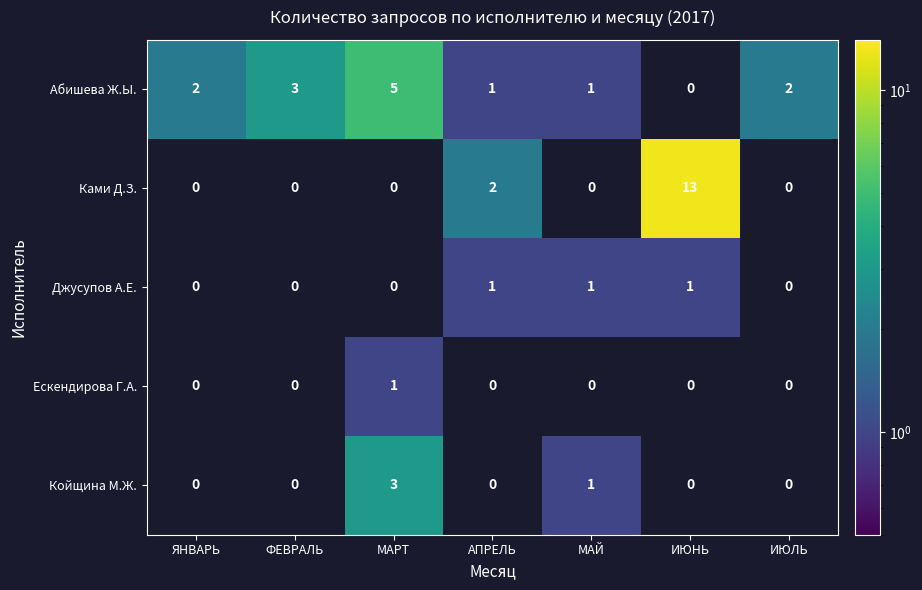

Which series has the largest range (max minus min)?

Ками Д.З.